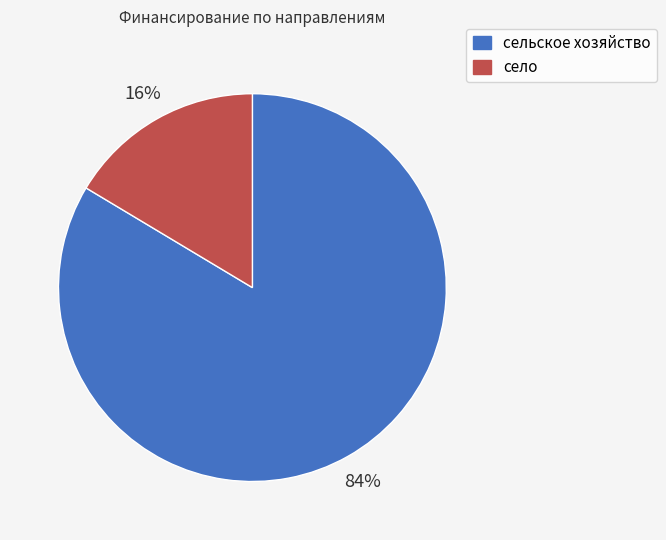

Is the sum of сельское хозяйство and село greater than half?

Yes